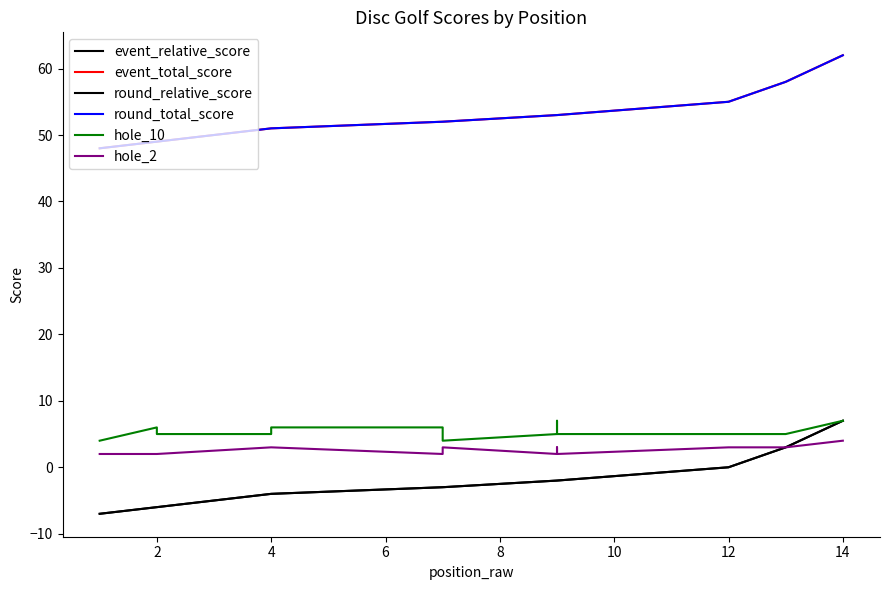

What is the sum of the round_total_score values at 4 and 2?

100